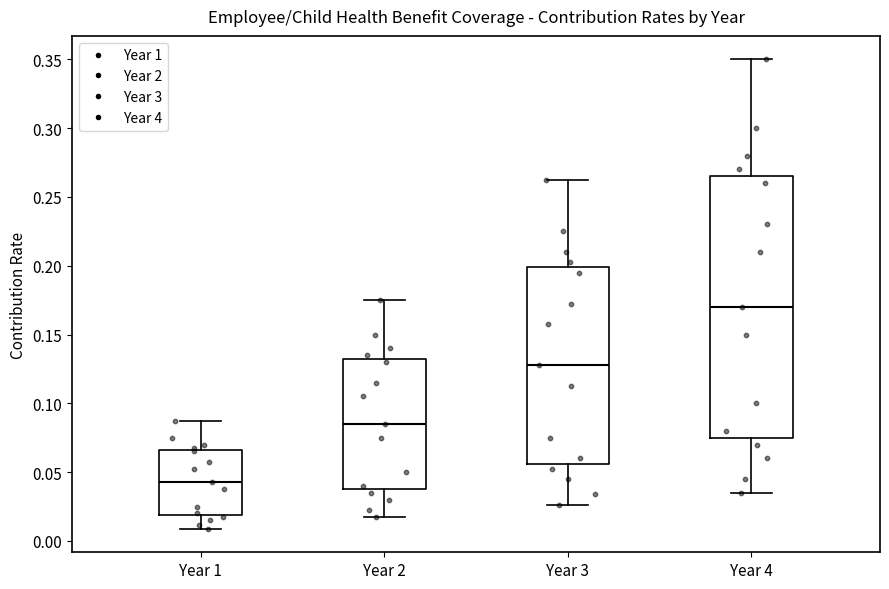

Which box's median line is the lowest?

Year 1